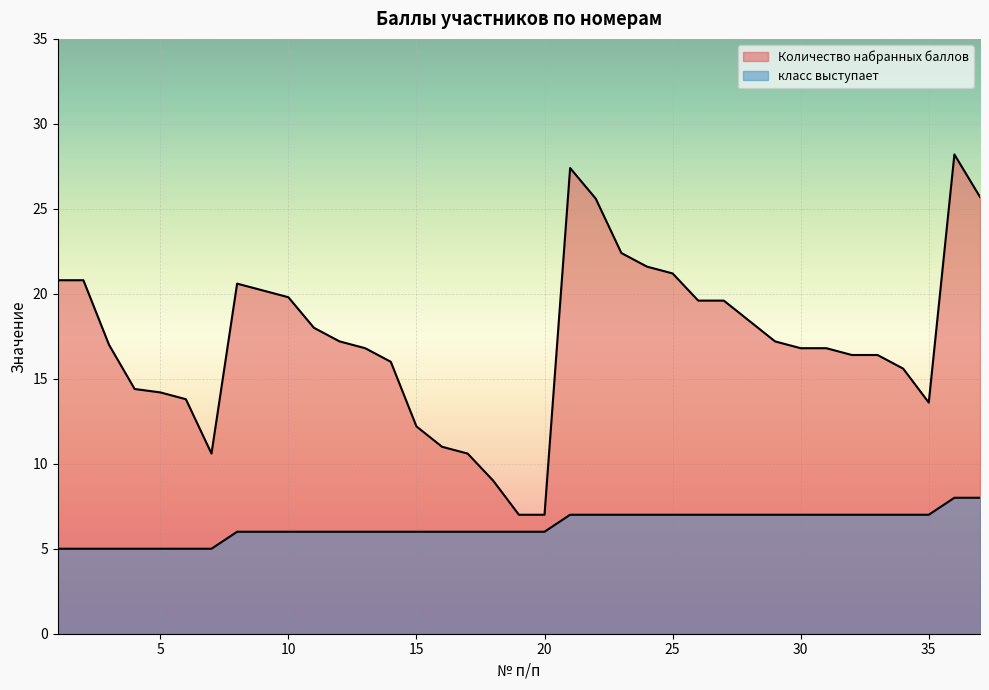

Reading left to right, transcribe all the data shown in this chart.

Количество набранных баллов: 1=20.8	2=20.8	3=17.0	4=14.4	5=14.2	6=13.8	7=10.6	8=20.6	9=20.2	10=19.8	11=18.0	12=17.2	13=16.8	14=16.0	15=12.2	16=11.0	17=10.6	18=9.0	19=7.0	20=7.0	21=27.4	22=25.6	23=22.4	24=21.6	25=21.2	26=19.6	27=19.6	28=18.4	29=17.2	30=16.8	31=16.8	32=16.4	33=16.4	34=15.6	35=13.6	36=28.2	37=25.7
класс выступает: 1=5.0	2=5.0	3=5.0	4=5.0	5=5.0	6=5.0	7=5.0	8=6.0	9=6.0	10=6.0	11=6.0	12=6.0	13=6.0	14=6.0	15=6.0	16=6.0	17=6.0	18=6.0	19=6.0	20=6.0	21=7.0	22=7.0	23=7.0	24=7.0	25=7.0	26=7.0	27=7.0	28=7.0	29=7.0	30=7.0	31=7.0	32=7.0	33=7.0	34=7.0	35=7.0	36=8.0	37=8.0